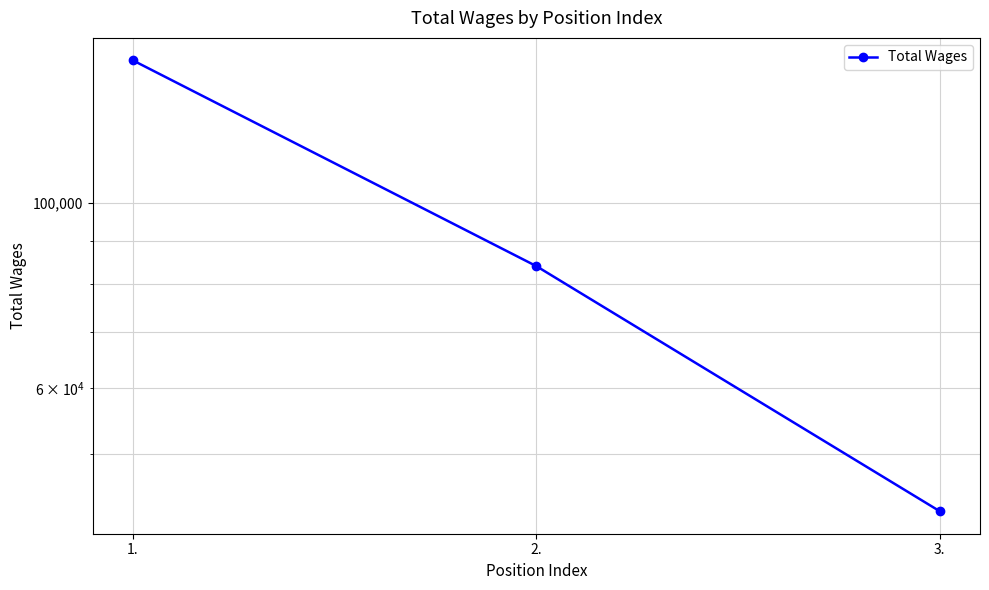

Where is the data nearest to the value 95419?

2.